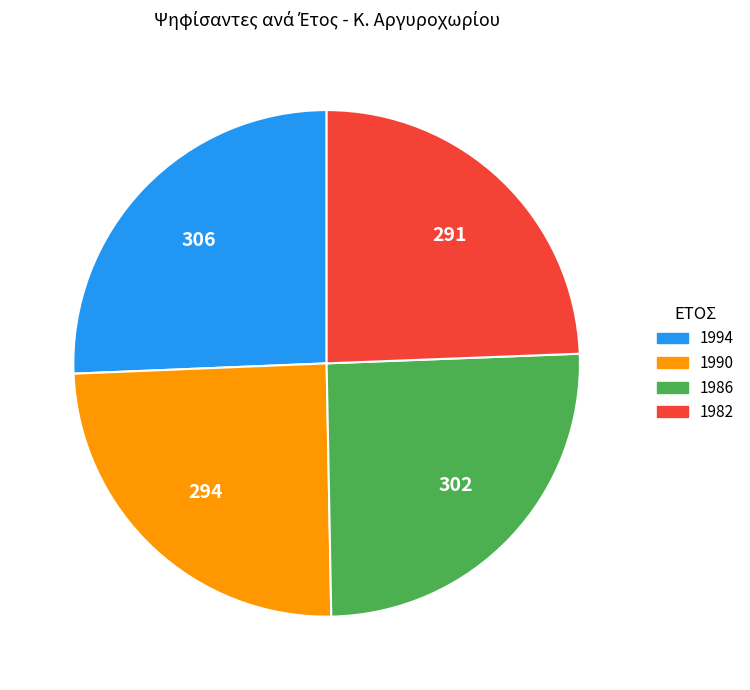

Approximately how many times larger is the value at 1982 compared to 1986?

1.0